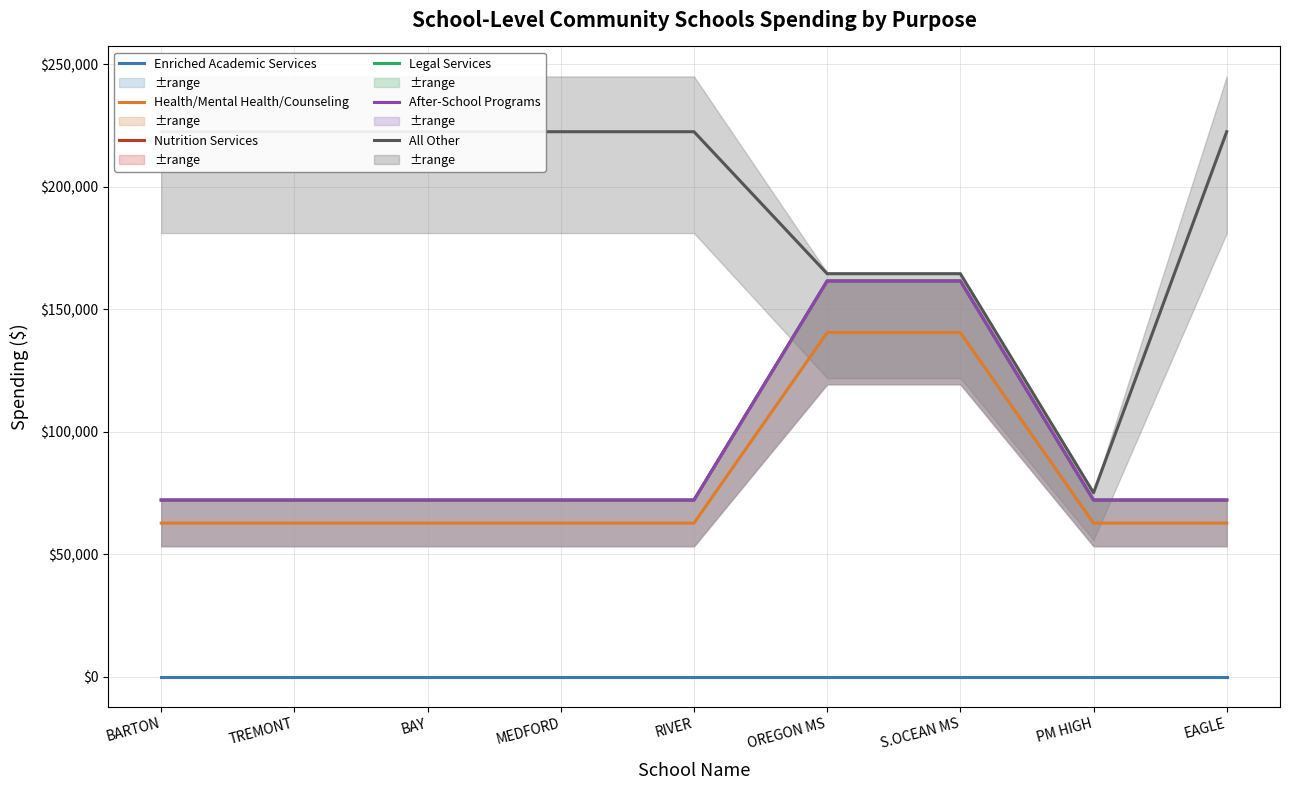

True or false: After-School Programs and Health/Mental Health/Counseling intersect in this chart.

False